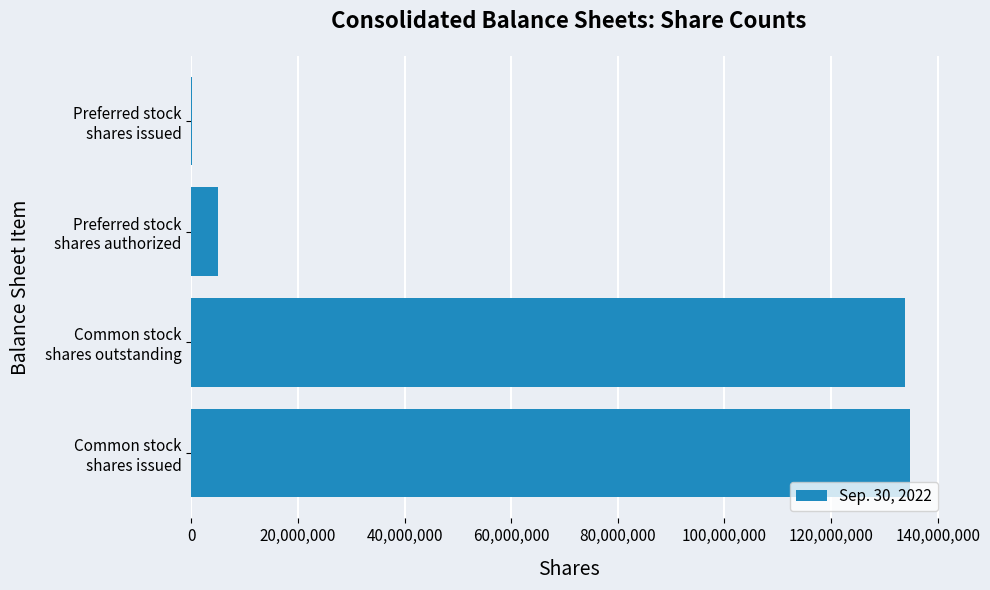

What is the maximum value shown in the chart?

134723174